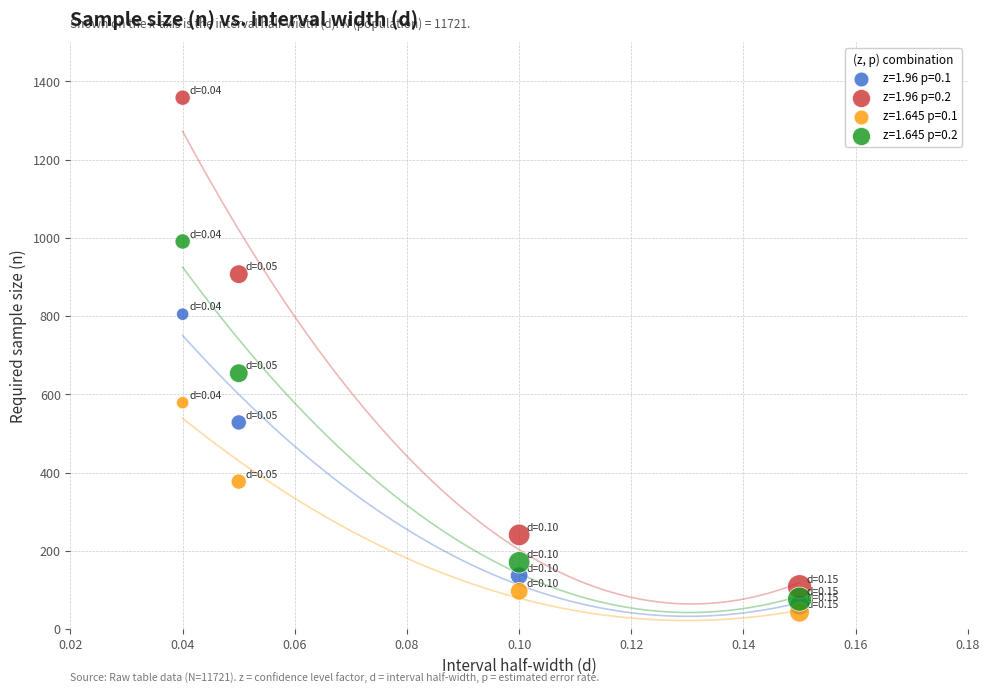

Which series contains the lowest Y value?

z=1.645 p=0.1